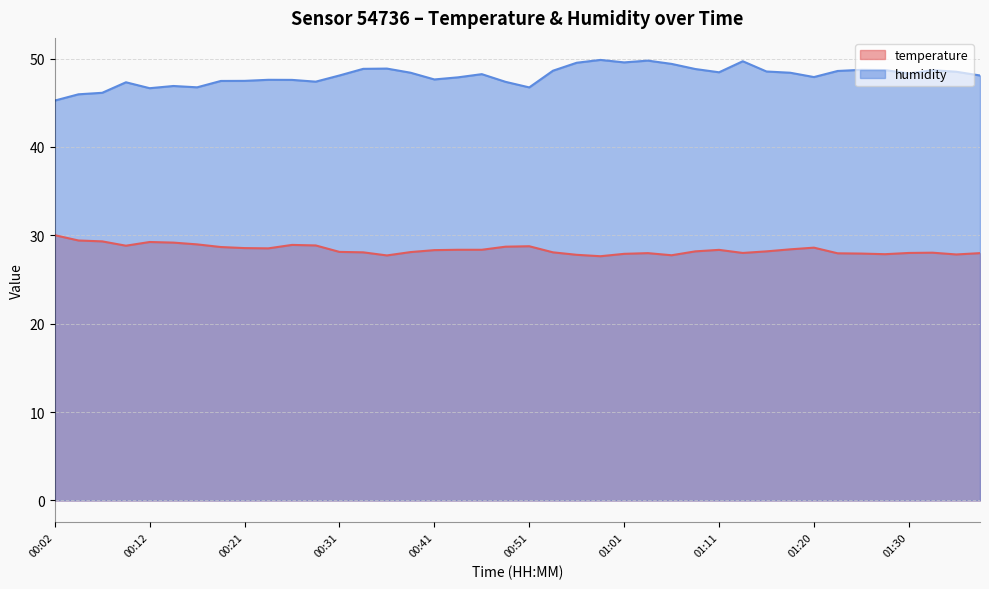

What is the sum of all temperature values?

1135.4